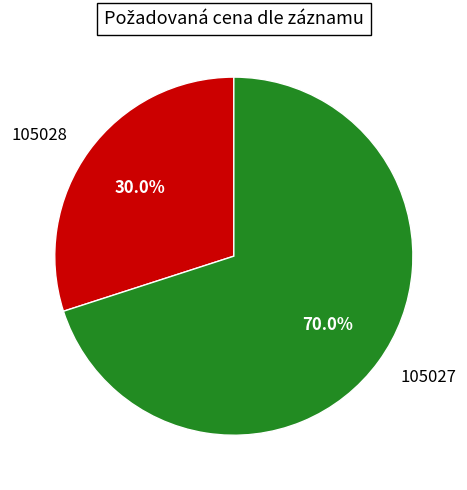

To the nearest percent, what is the difference between the largest and smallest slice percentages?

40%